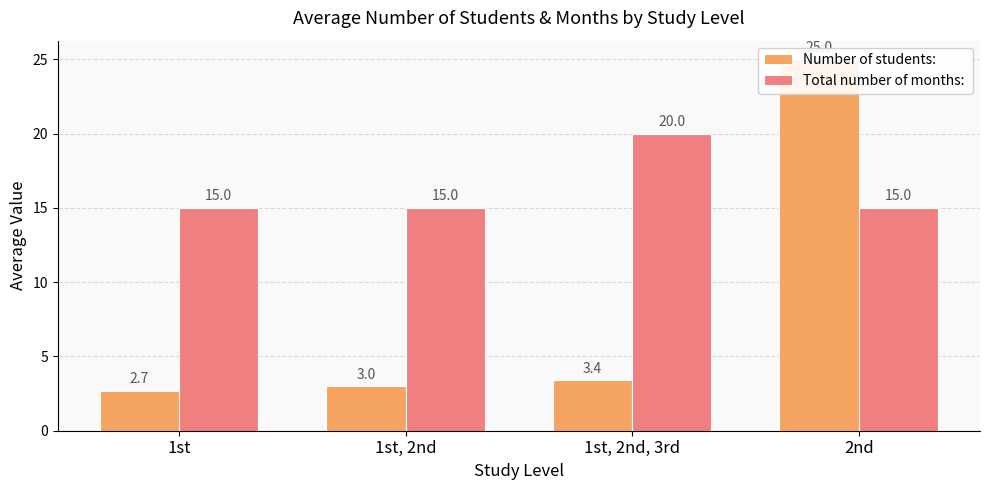

The value of Total number of months:  at 1st is 15.0. True or false?

True